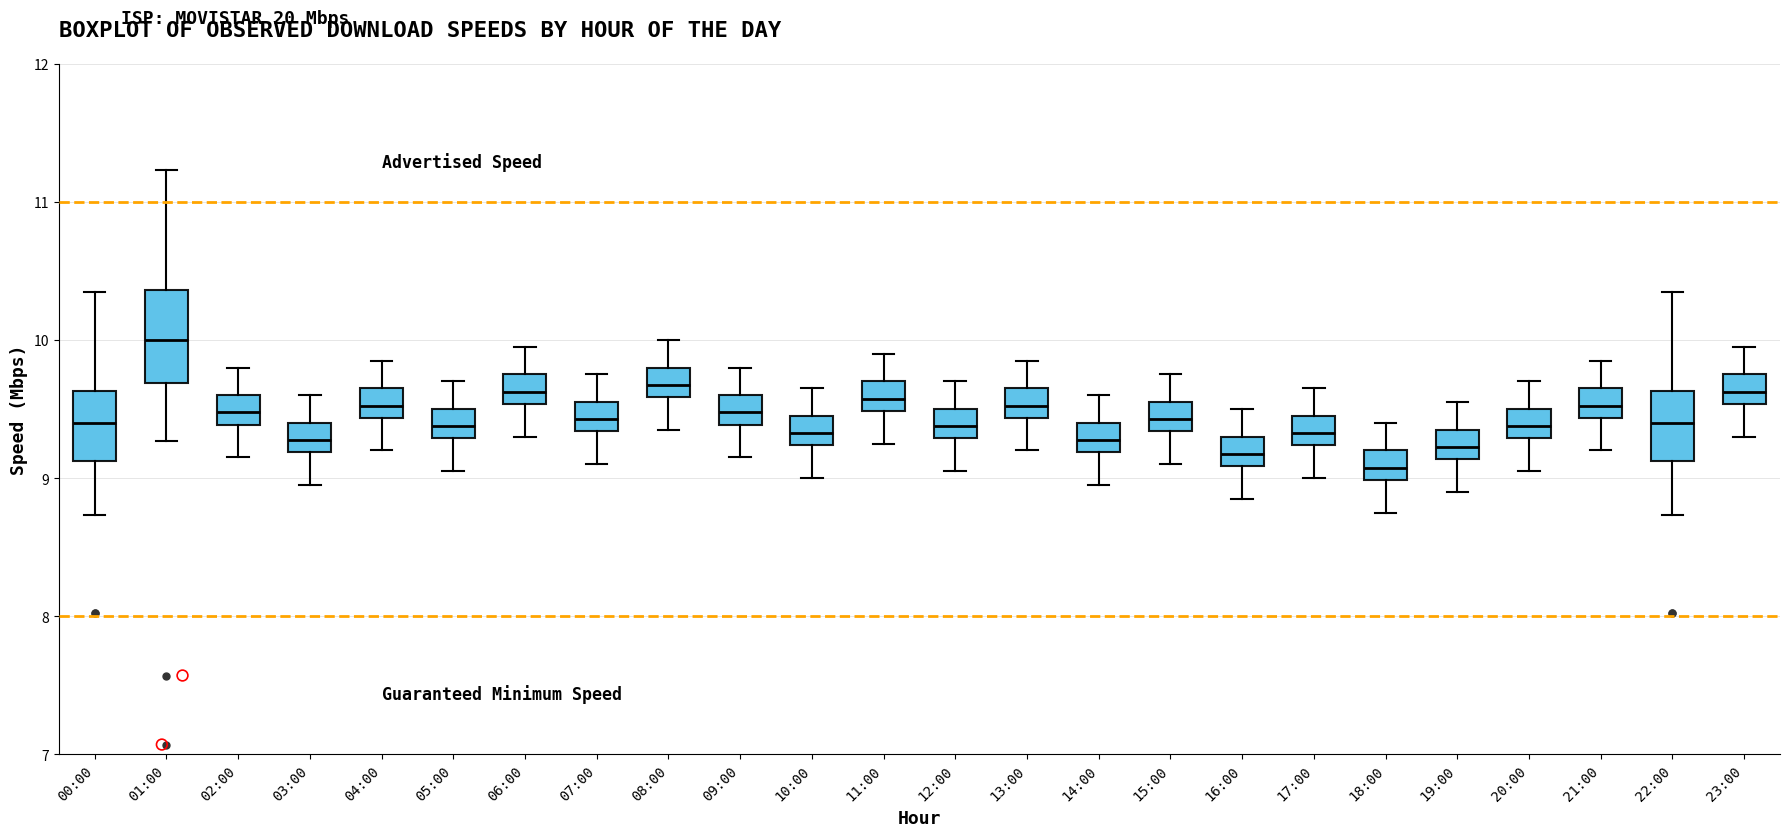

Reading left to right, read every box against the y-axis: the position of its median line, the range the box covers, and the ends of its whiskers. The values are not printed on the chart, so give them approximately, as read against the axis.

00:00: median 9.4, box 9.1 to 9.6, whiskers 8.7 to 10.4
01:00: median 10.0, box 9.7 to 10.4, whiskers 9.3 to 11.2
02:00: median 9.5, box 9.4 to 9.6, whiskers 9.2 to 9.8
03:00: median 9.3, box 9.2 to 9.4, whiskers 9.0 to 9.6
04:00: median 9.5, box 9.4 to 9.7, whiskers 9.2 to 9.9
05:00: median 9.4, box 9.3 to 9.5, whiskers 9.1 to 9.7
06:00: median 9.6, box 9.5 to 9.8, whiskers 9.3 to 10.0
07:00: median 9.4, box 9.3 to 9.6, whiskers 9.1 to 9.8
08:00: median 9.7, box 9.6 to 9.8, whiskers 9.4 to 10.0
09:00: median 9.5, box 9.4 to 9.6, whiskers 9.2 to 9.8
10:00: median 9.3, box 9.2 to 9.5, whiskers 9.0 to 9.7
11:00: median 9.6, box 9.5 to 9.7, whiskers 9.3 to 9.9
12:00: median 9.4, box 9.3 to 9.5, whiskers 9.1 to 9.7
13:00: median 9.5, box 9.4 to 9.7, whiskers 9.2 to 9.9
14:00: median 9.3, box 9.2 to 9.4, whiskers 9.0 to 9.6
15:00: median 9.4, box 9.3 to 9.6, whiskers 9.1 to 9.8
16:00: median 9.2, box 9.1 to 9.3, whiskers 8.9 to 9.5
17:00: median 9.3, box 9.2 to 9.5, whiskers 9.0 to 9.7
18:00: median 9.1, box 9.0 to 9.2, whiskers 8.8 to 9.4
19:00: median 9.2, box 9.1 to 9.4, whiskers 8.9 to 9.6
20:00: median 9.4, box 9.3 to 9.5, whiskers 9.1 to 9.7
21:00: median 9.5, box 9.4 to 9.7, whiskers 9.2 to 9.9
22:00: median 9.4, box 9.1 to 9.6, whiskers 8.7 to 10.4
23:00: median 9.6, box 9.5 to 9.8, whiskers 9.3 to 10.0